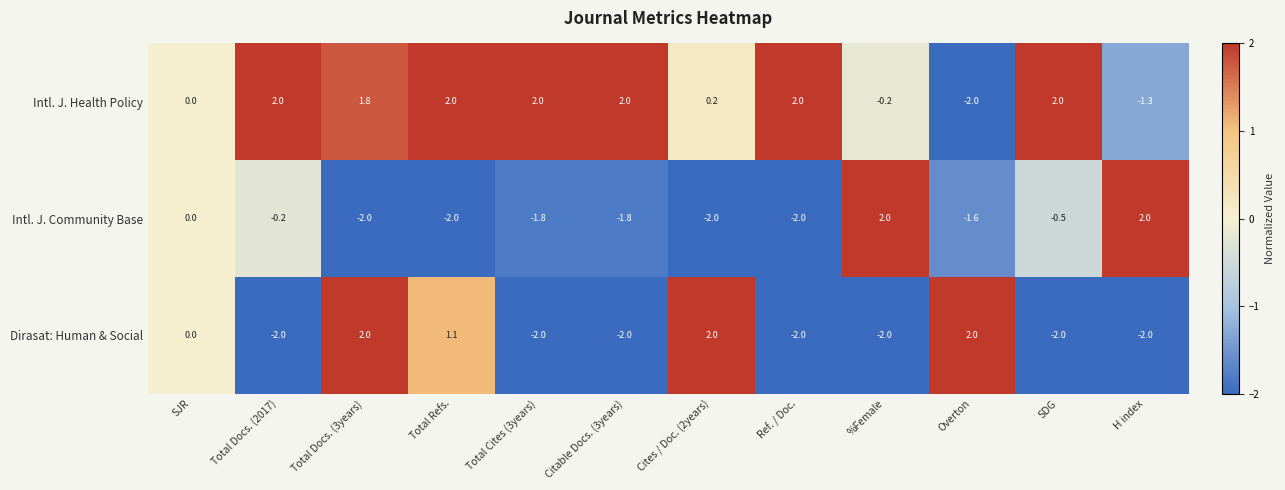

Which series changed the most between Citable Docs. (3years) and H index?

Intl. J. Community Base